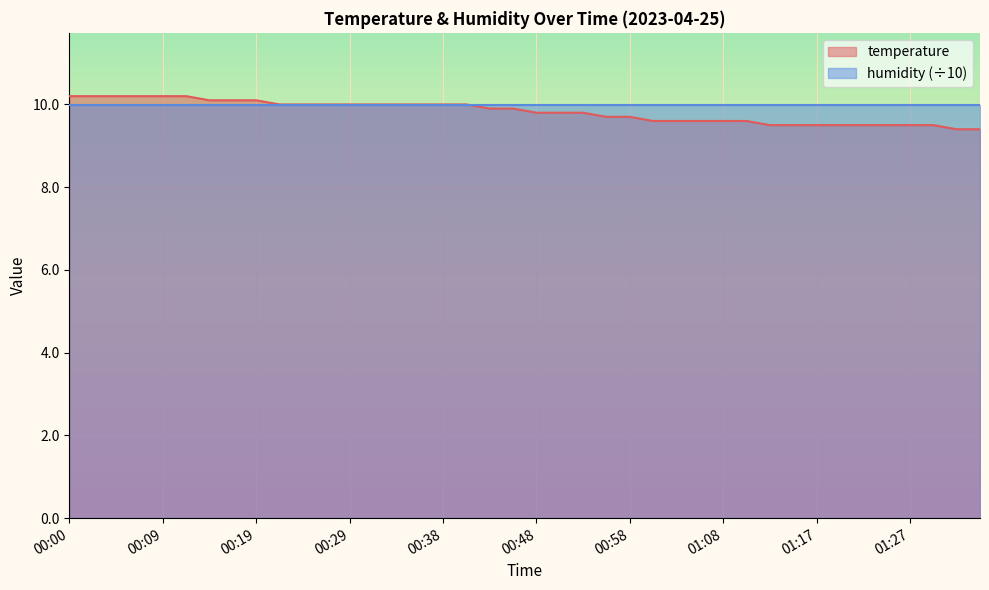

Does the chart display data point markers on the line(s)?

No